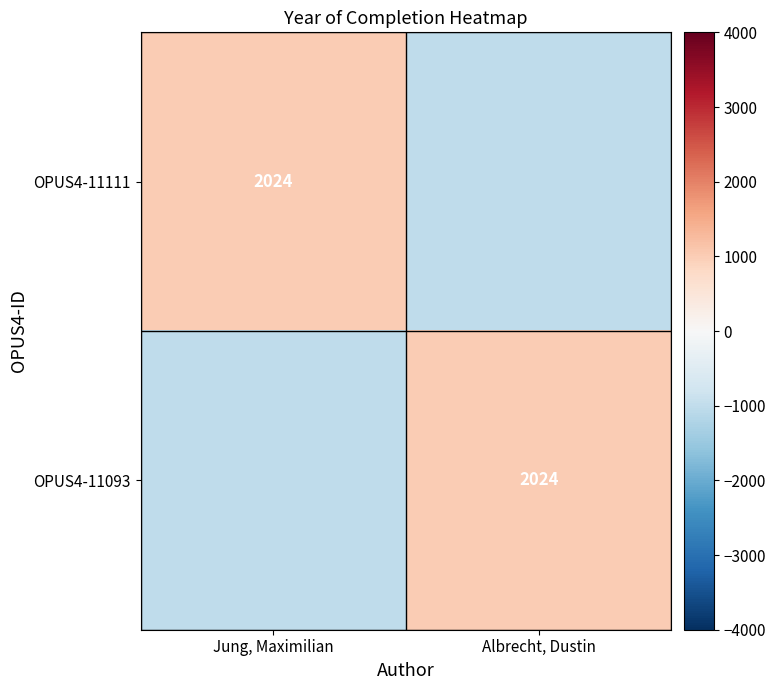

True or false: OPUS4-11111 has a value of 2024 at Jung, Maximilian.

True